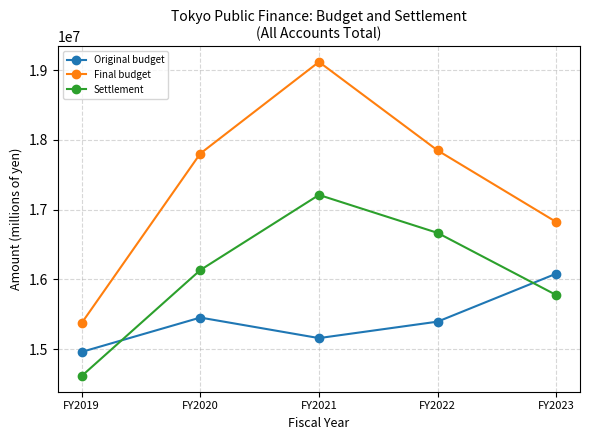

True or false: Settlement and Final budget intersect in this chart.

False